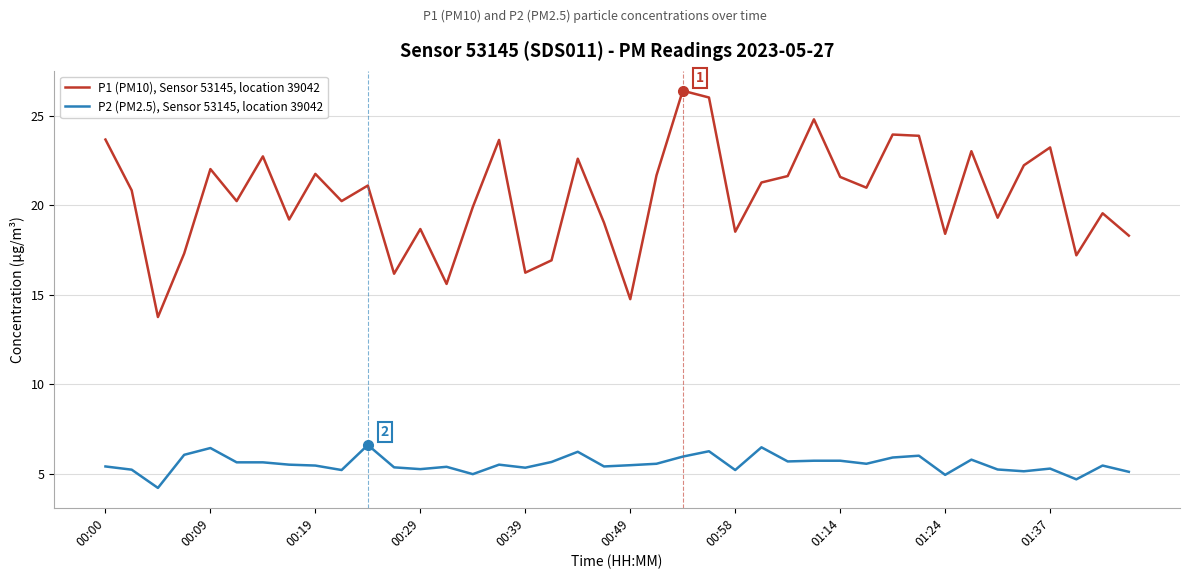

Which series has the largest total across all categories?

P1 (PM10), Sensor 53145, location 39042